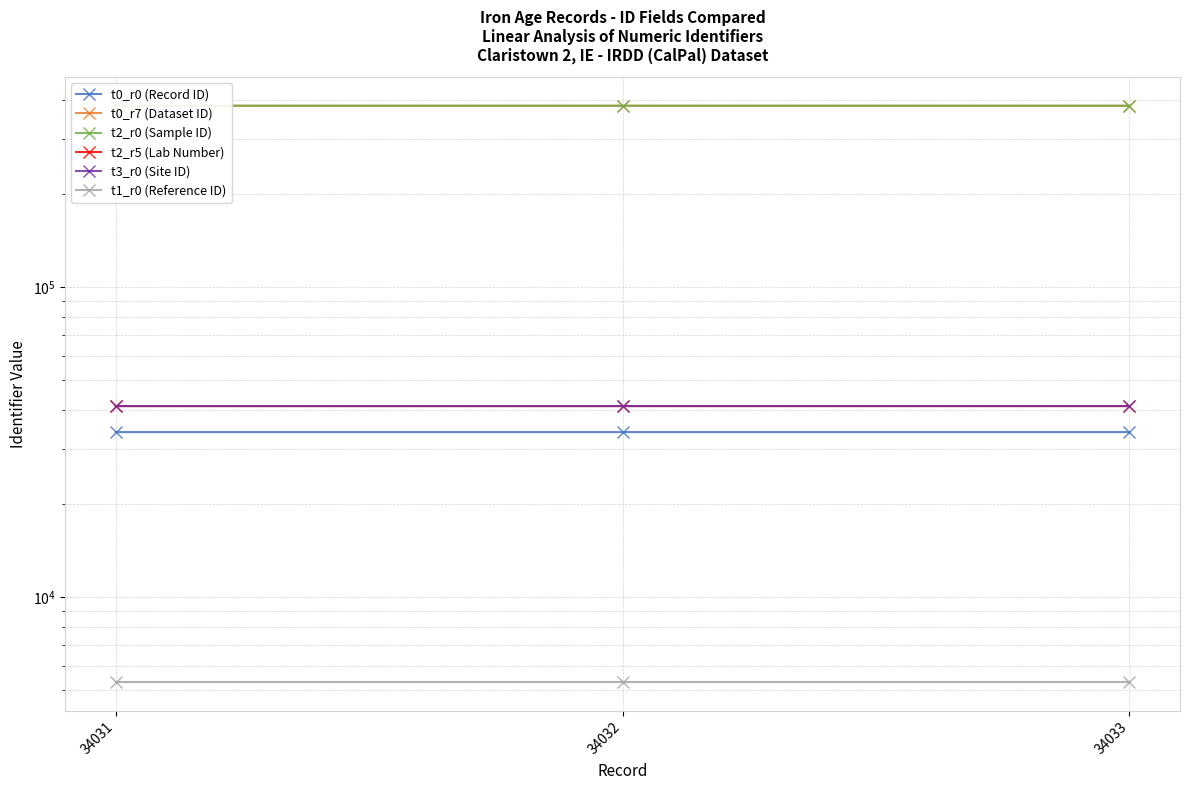

At which label does t0_r7 (Dataset ID) first exceed 384222?

34033